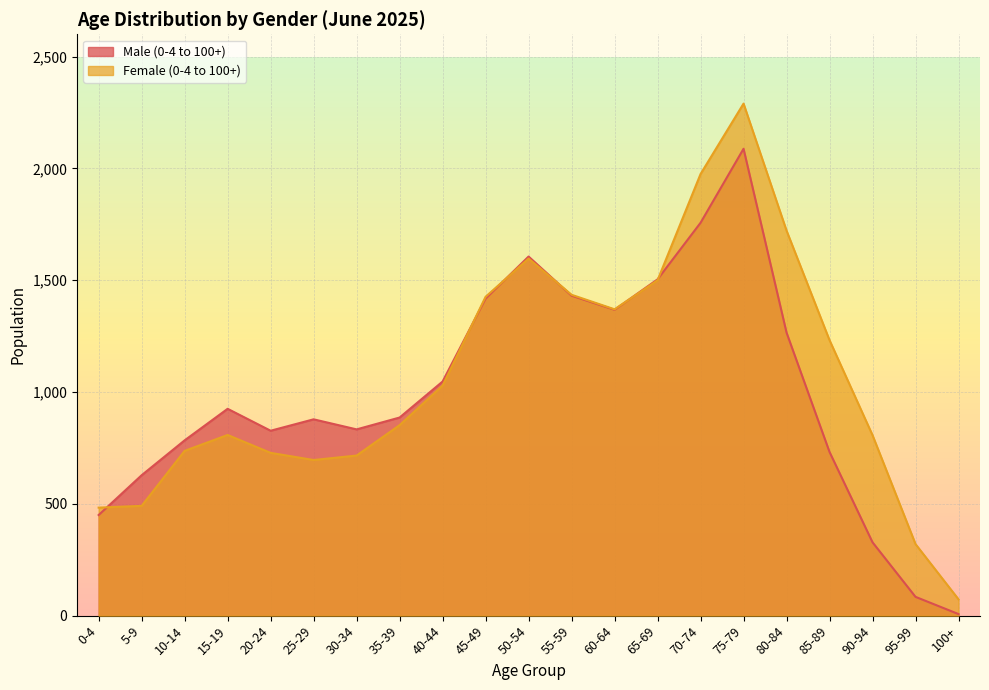

What is the label of the 6th point from the left?

25-29